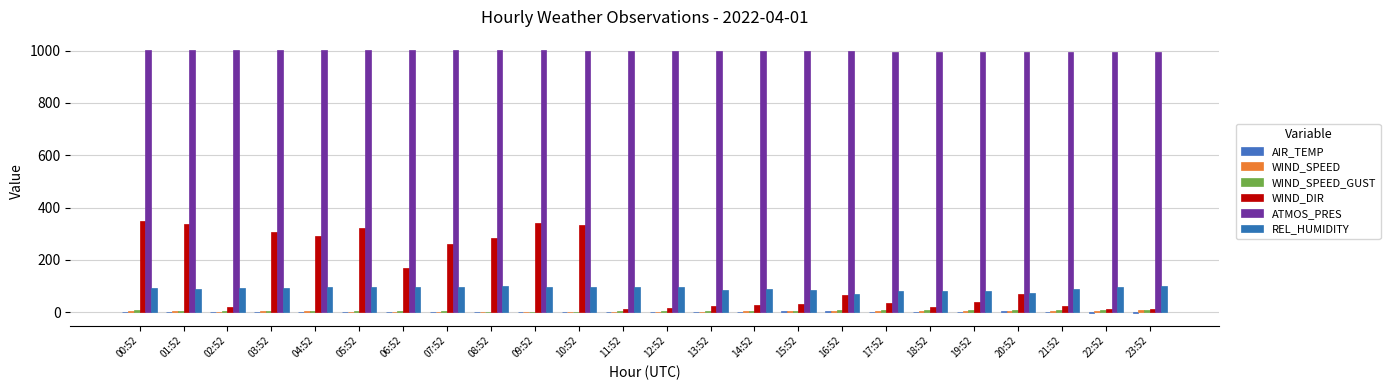

What is the value of the WIND_SPEED_GUST bar at the 3rd from the left?

4.9